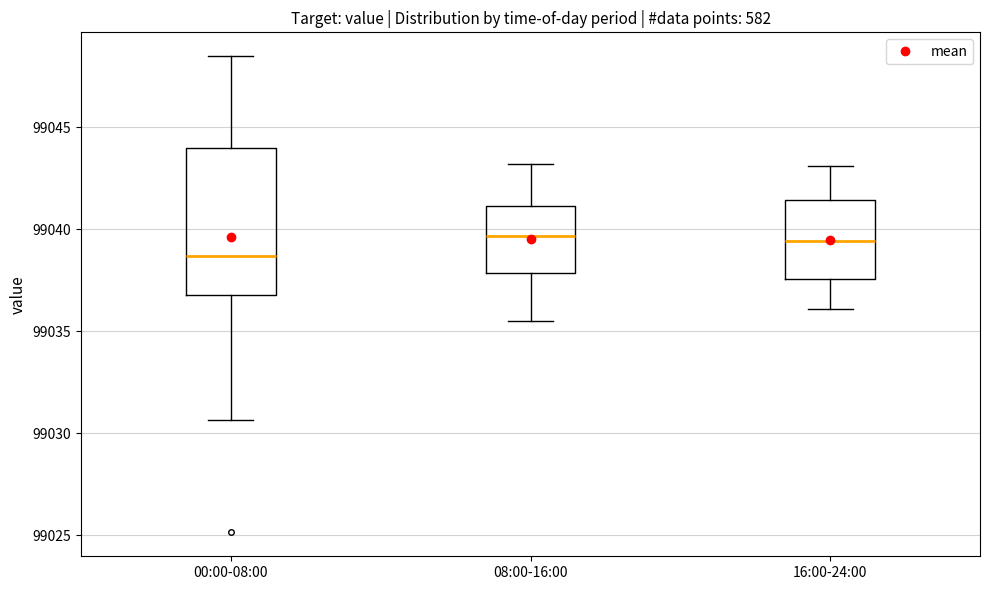

Where does the median line of the box for 08:00-16:00 sit on the y-axis? The values are not printed on the chart, so give them approximately, as read against the axis.

99039.5